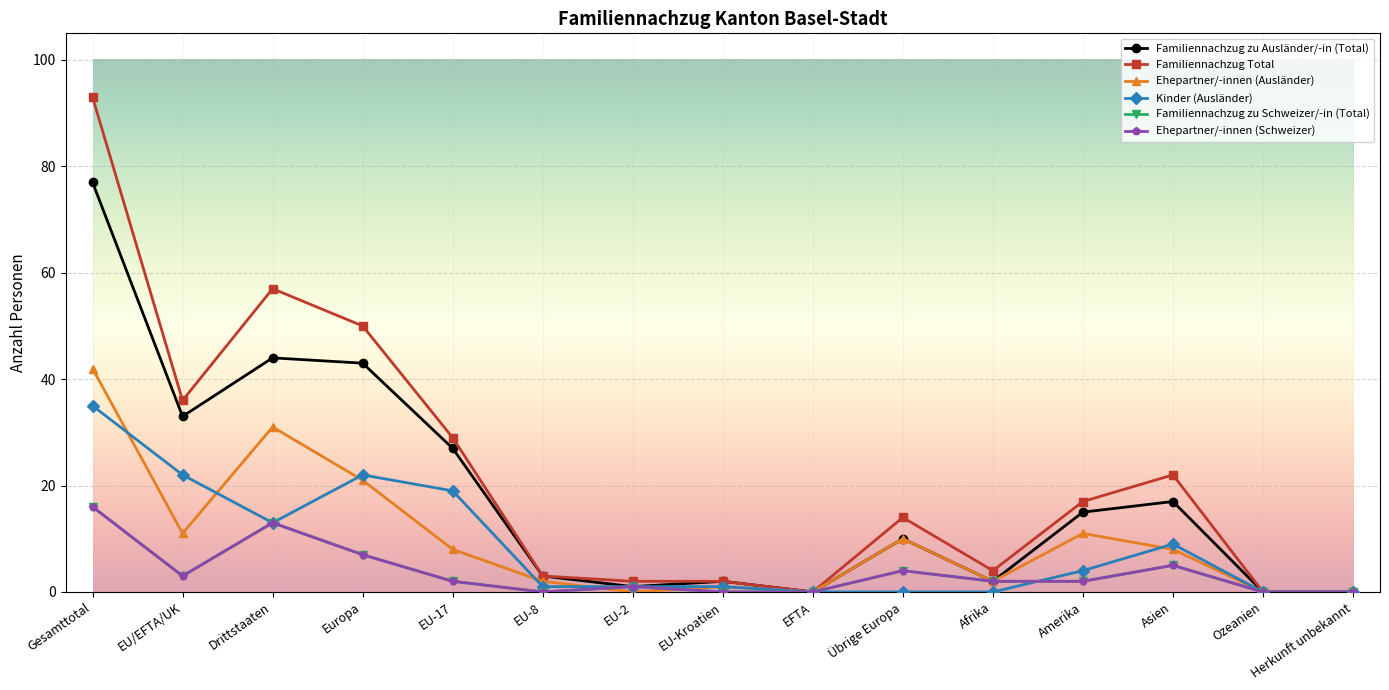

Reading right to left, extract all data points from this chart.

Familiennachzug zu Ausländer/-in (Total): Herkunft unbekannt=0	Ozeanien=0	Asien=17	Amerika=15	Afrika=2	Übrige Europa=10	EFTA=0	EU-Kroatien=2	EU-2=1	EU-8=3	EU-17=27	Europa=43	Drittstaaten=44	EU/EFTA/UK=33	Gesamttotal=77
Familiennachzug Total: Herkunft unbekannt=0	Ozeanien=0	Asien=22	Amerika=17	Afrika=4	Übrige Europa=14	EFTA=0	EU-Kroatien=2	EU-2=2	EU-8=3	EU-17=29	Europa=50	Drittstaaten=57	EU/EFTA/UK=36	Gesamttotal=93
Ehepartner/-innen (Ausländer): Herkunft unbekannt=0	Ozeanien=0	Asien=8	Amerika=11	Afrika=2	Übrige Europa=10	EFTA=0	EU-Kroatien=1	EU-2=0	EU-8=2	EU-17=8	Europa=21	Drittstaaten=31	EU/EFTA/UK=11	Gesamttotal=42
Kinder (Ausländer): Herkunft unbekannt=0	Ozeanien=0	Asien=9	Amerika=4	Afrika=0	Übrige Europa=0	EFTA=0	EU-Kroatien=1	EU-2=1	EU-8=1	EU-17=19	Europa=22	Drittstaaten=13	EU/EFTA/UK=22	Gesamttotal=35
Familiennachzug zu Schweizer/-in (Total): Herkunft unbekannt=0	Ozeanien=0	Asien=5	Amerika=2	Afrika=2	Übrige Europa=4	EFTA=0	EU-Kroatien=0	EU-2=1	EU-8=0	EU-17=2	Europa=7	Drittstaaten=13	EU/EFTA/UK=3	Gesamttotal=16
Ehepartner/-innen (Schweizer): Herkunft unbekannt=0	Ozeanien=0	Asien=5	Amerika=2	Afrika=2	Übrige Europa=4	EFTA=0	EU-Kroatien=0	EU-2=1	EU-8=0	EU-17=2	Europa=7	Drittstaaten=13	EU/EFTA/UK=3	Gesamttotal=16